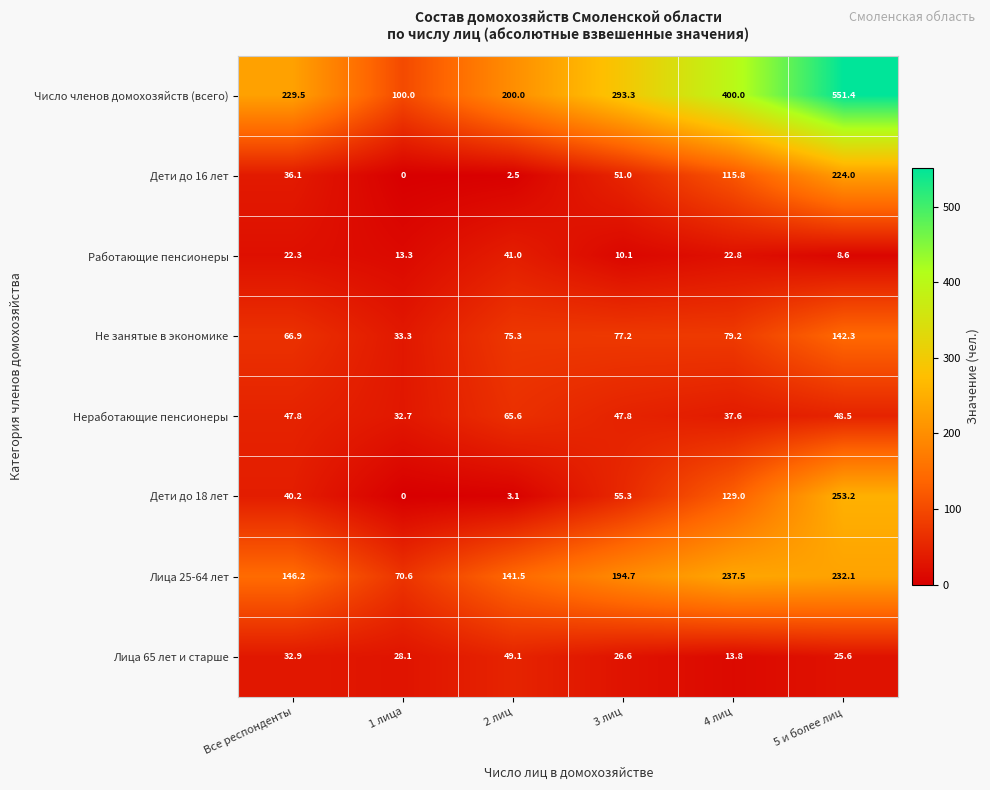

At how many categories does at least one series exceed 392?

2